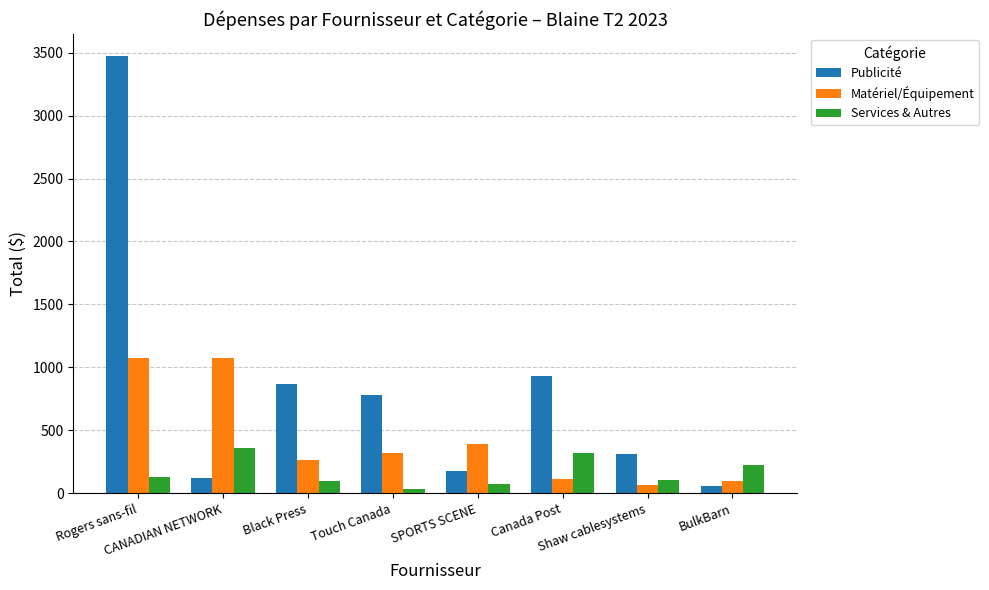

Which category has the highest value across all series?

Rogers sans-fil